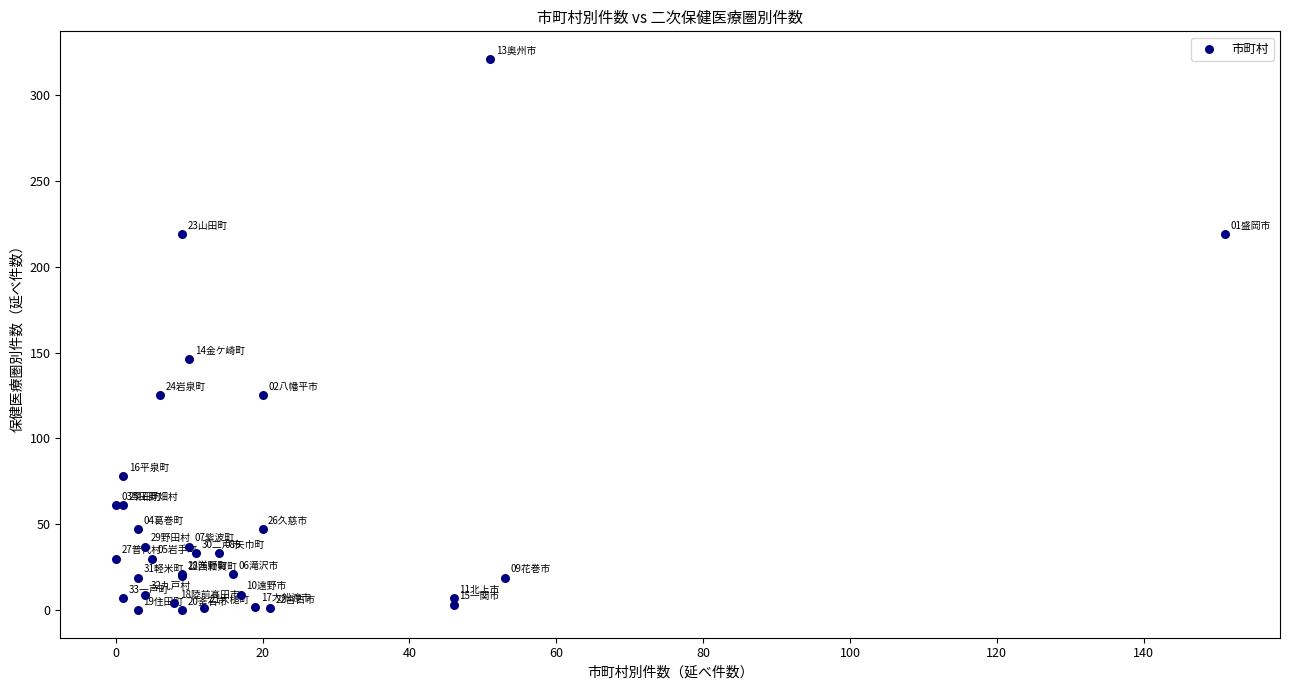

What Y value in the scatter plot is closest to 160?

146